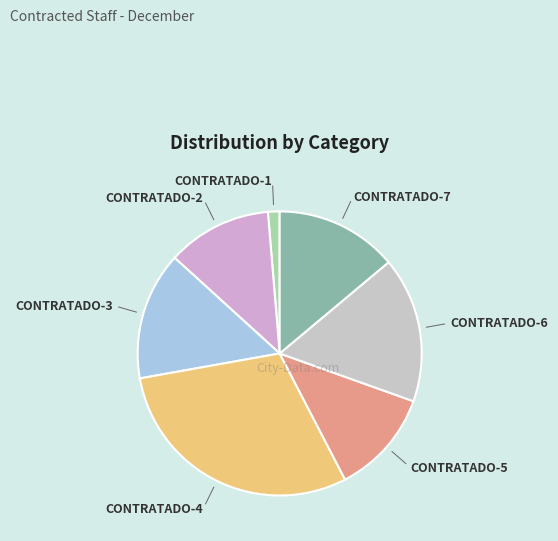

How many slices are in this pie chart?

7